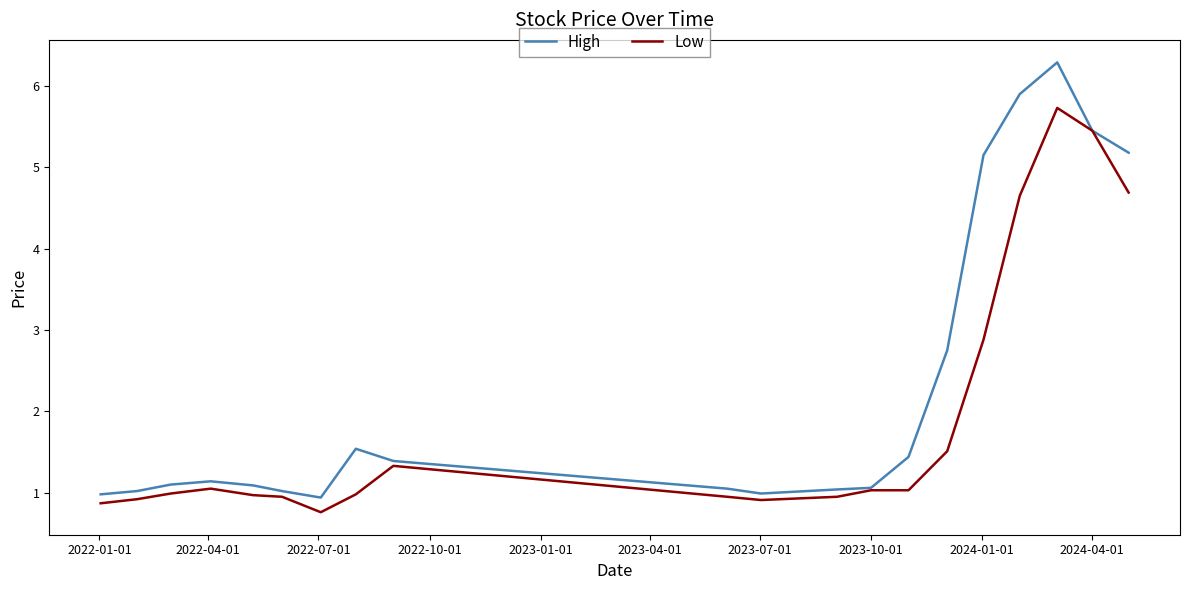

Which series has the largest total across all categories?

High